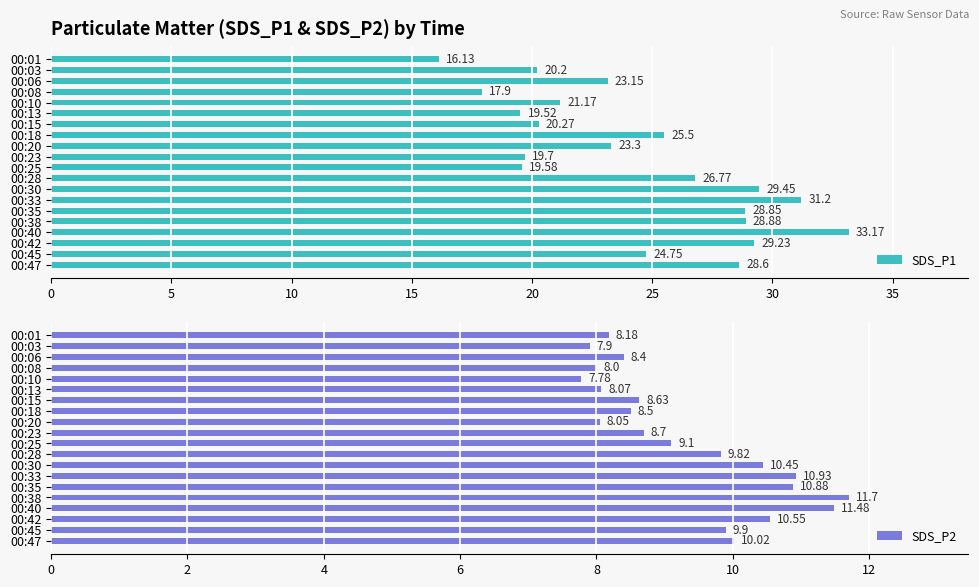

Which series has the largest total across all categories?

SDS_P1